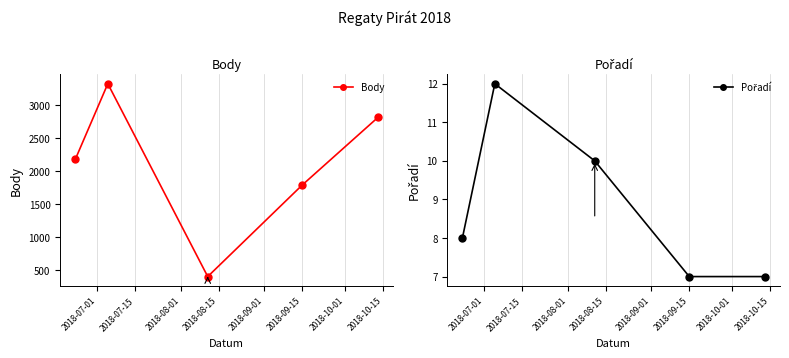

What is the value of the Body point at the 4th from the left?

1791